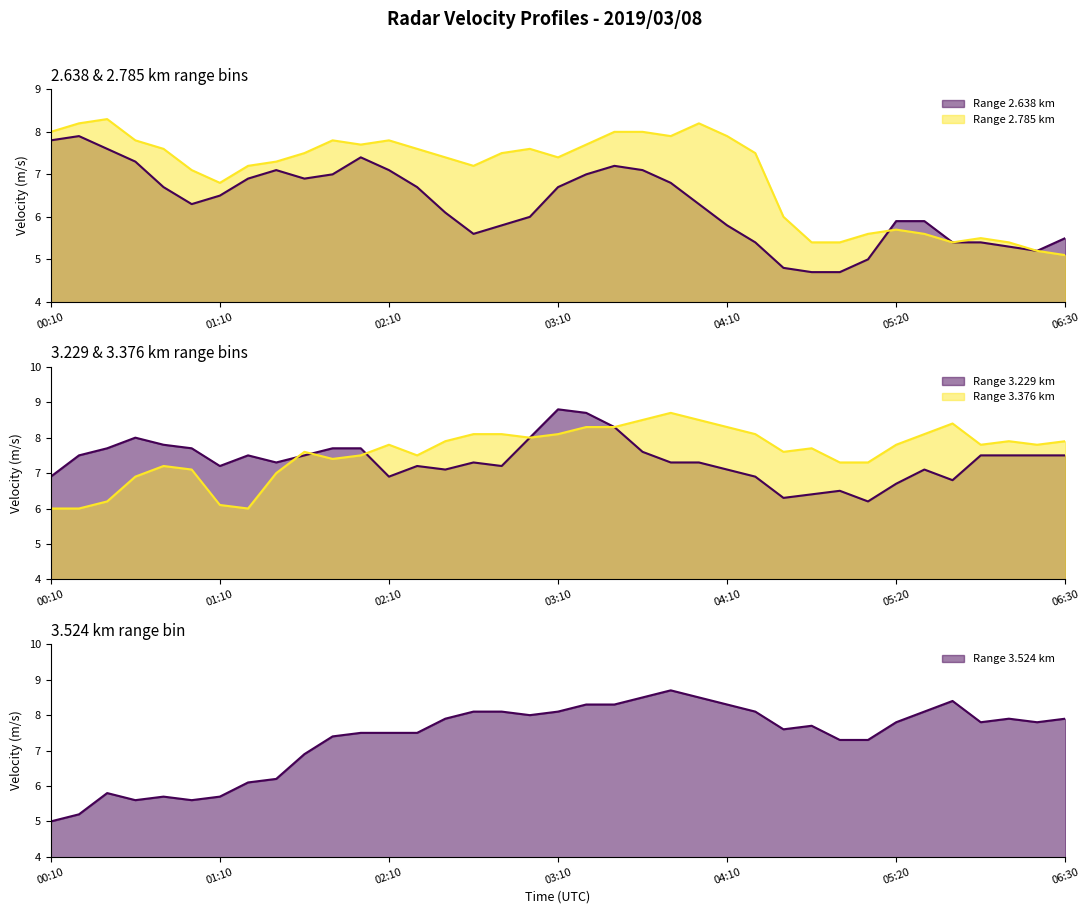

Where do 3.524 and 3.229 first cross each other?

2019/03/08 02:00 and 2019/03/08 02:10